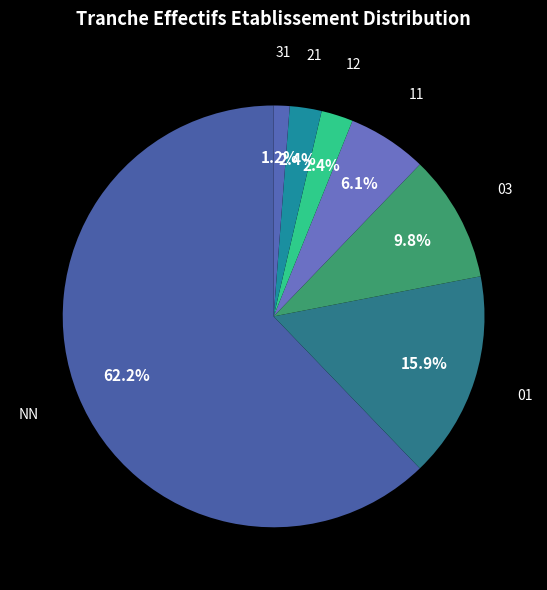

Which has a higher value, NN or 31?

NN